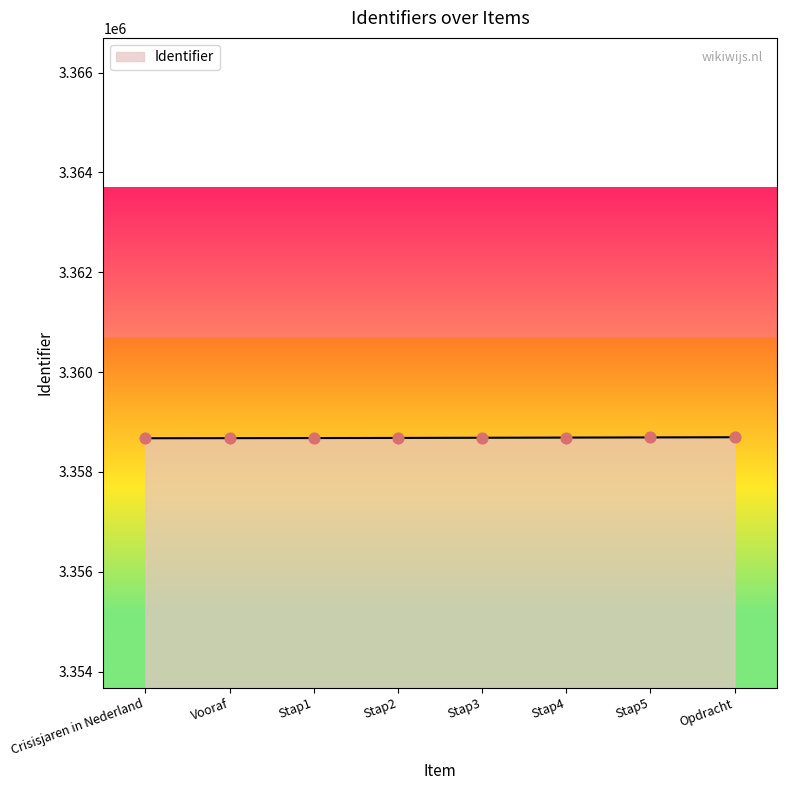

What is the ratio of the value at Crisisjaren in Nederland to the value at Stap3?

1.0